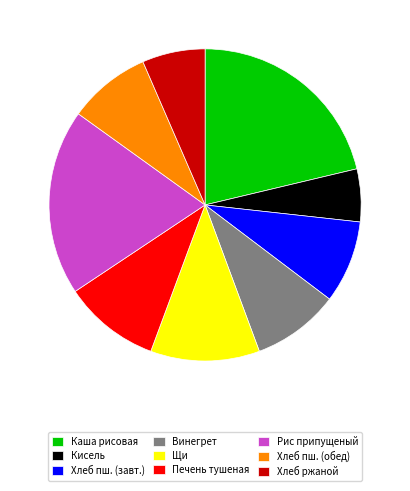

Between Винегрет and Печень тушеная, which is larger?

Печень тушеная